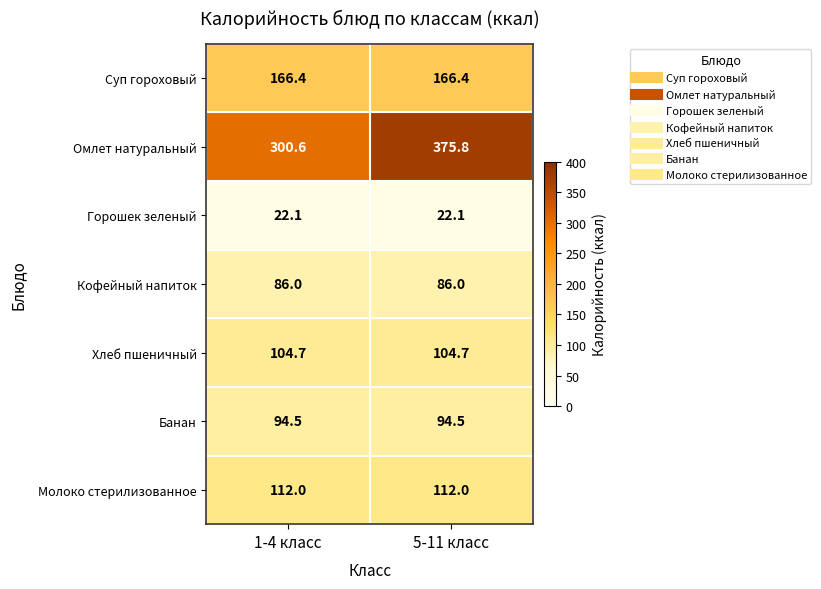

How many data points does each series have?

2